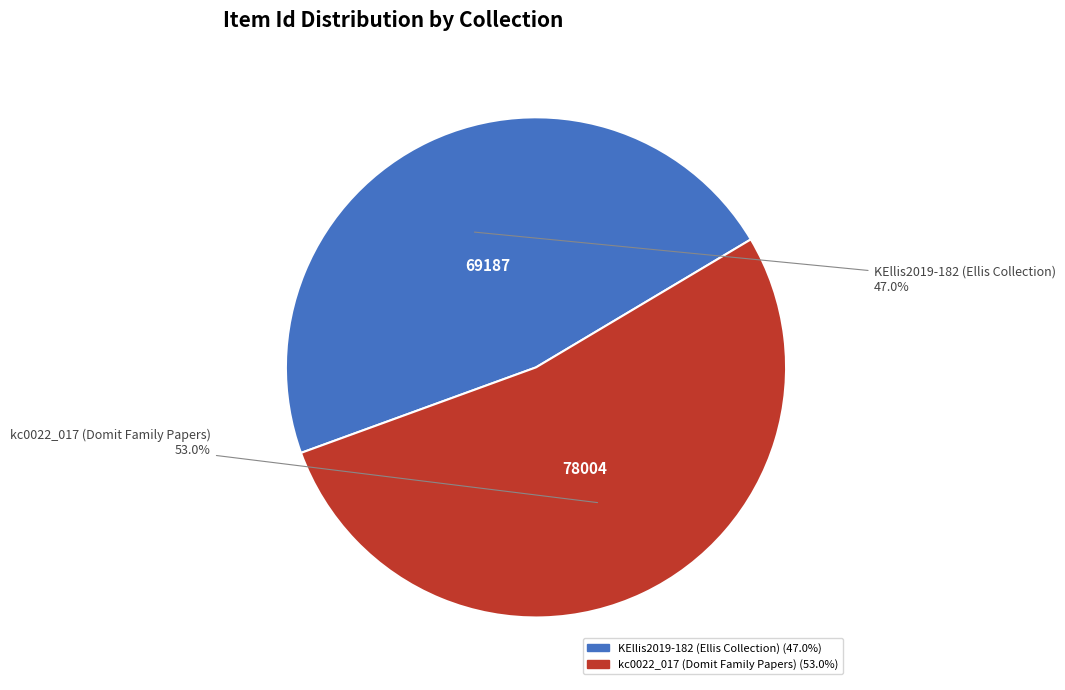

What percentage is the kc0022_017 (Domit Family Papers) slice, to the nearest percent?

53%